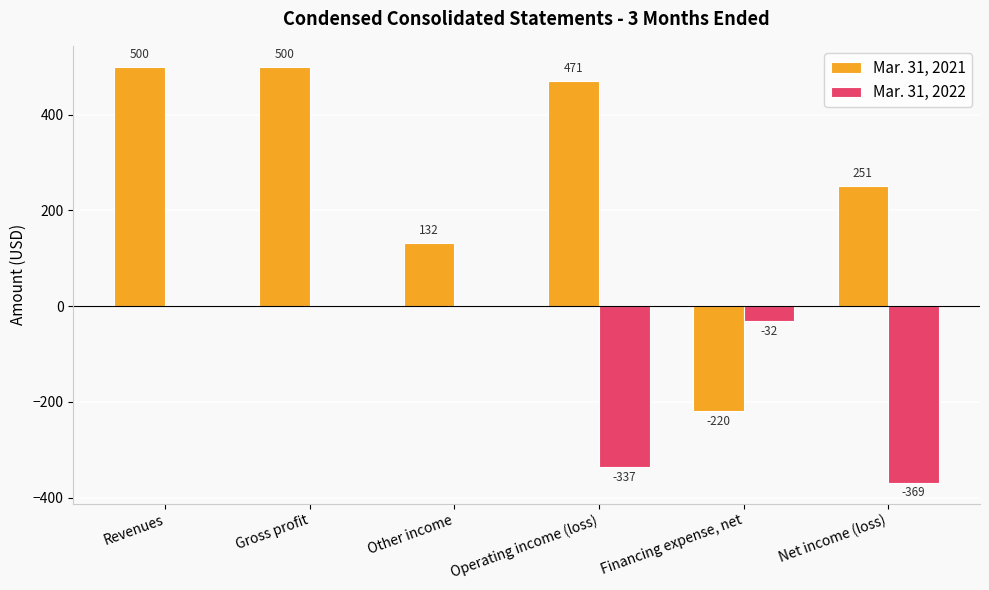

What is the highest value of the Mar. 31, 2021 series?

500